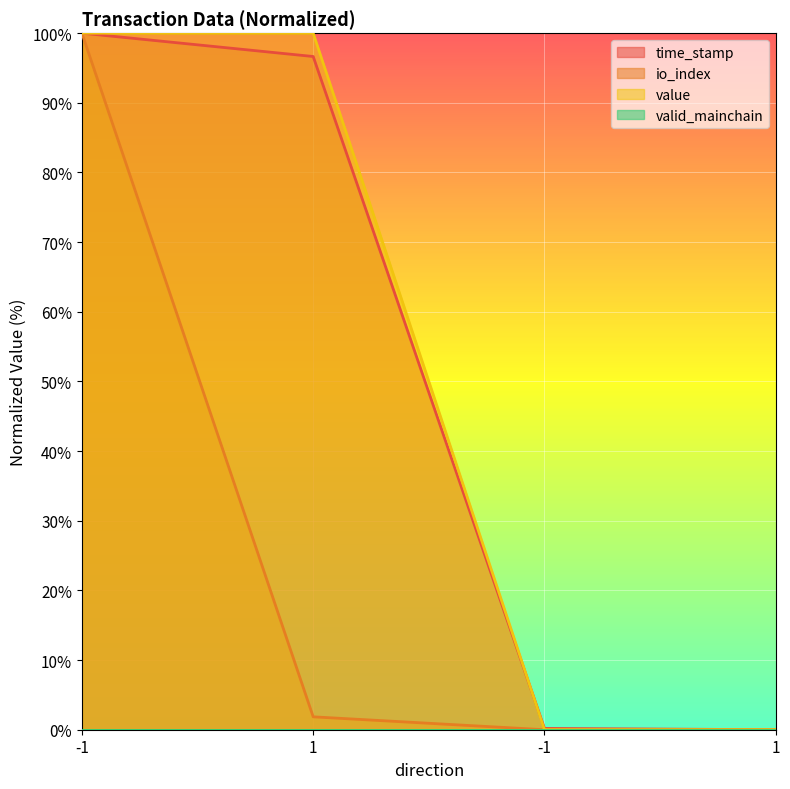

Reading left to right, what are all the values shown in this chart?

time_stamp: -1=100.0	1=96.6	-1=0.2	1=0.0
io_index: -1=100.0	1=1.9	-1=0.0	1=0.0
value: -1=100.0	1=100.0	-1=0.0	1=0.0